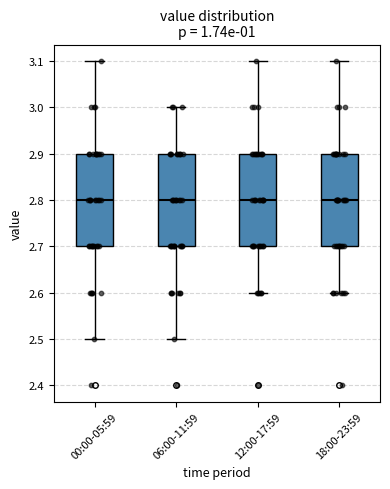

Reading left to right, read every box against the y-axis: the position of its median line, the range the box covers, and the ends of its whiskers. The values are not printed on the chart, so give them approximately, as read against the axis.

00:00-05:59: median 2.8, box 2.7 to 2.9, whiskers 2.5 to 3.1
06:00-11:59: median 2.8, box 2.7 to 2.9, whiskers 2.5 to 3.0
12:00-17:59: median 2.8, box 2.7 to 2.9, whiskers 2.6 to 3.1
18:00-23:59: median 2.8, box 2.7 to 2.9, whiskers 2.6 to 3.1